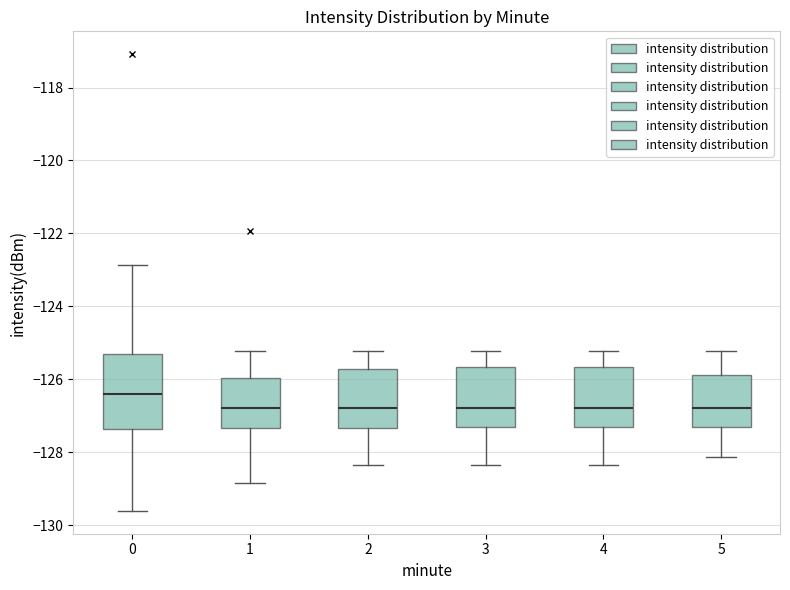

Reading left to right, transcribe this box plot: for each box, give where its median line is, the range the box spans, and where its two whiskers end, as read against the y-axis. The values are not printed on the chart, so give them approximately, as read against the axis.

0: median -126.4, box -127.4 to -125.4, whiskers -129.6 to -122.8
1: median -126.8, box -127.4 to -126.0, whiskers -128.8 to -125.2
2: median -126.8, box -127.4 to -125.8, whiskers -128.4 to -125.2
3: median -126.8, box -127.4 to -125.6, whiskers -128.4 to -125.2
4: median -126.8, box -127.4 to -125.6, whiskers -128.4 to -125.2
5: median -126.8, box -127.4 to -125.8, whiskers -128.2 to -125.2